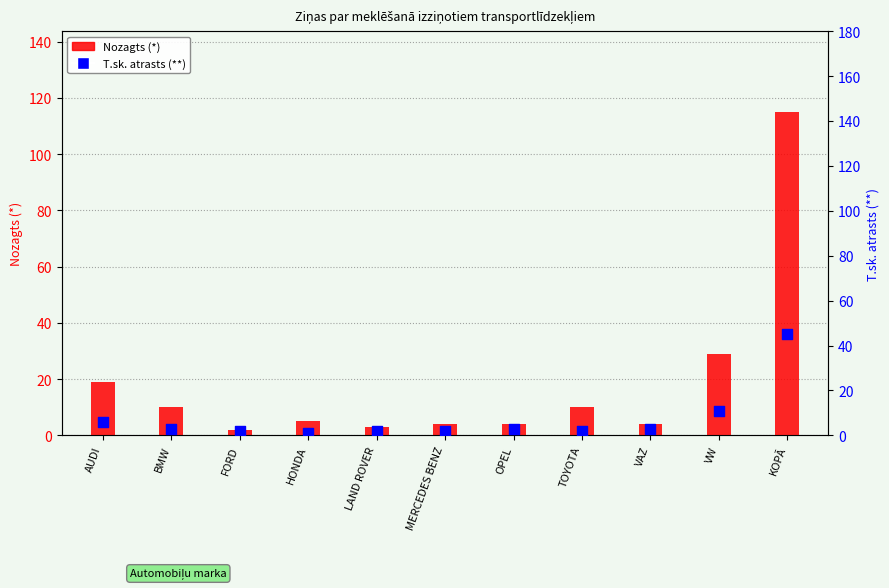

Which series reaches the minimum Y coordinate?

T.sk. atrasts (**)